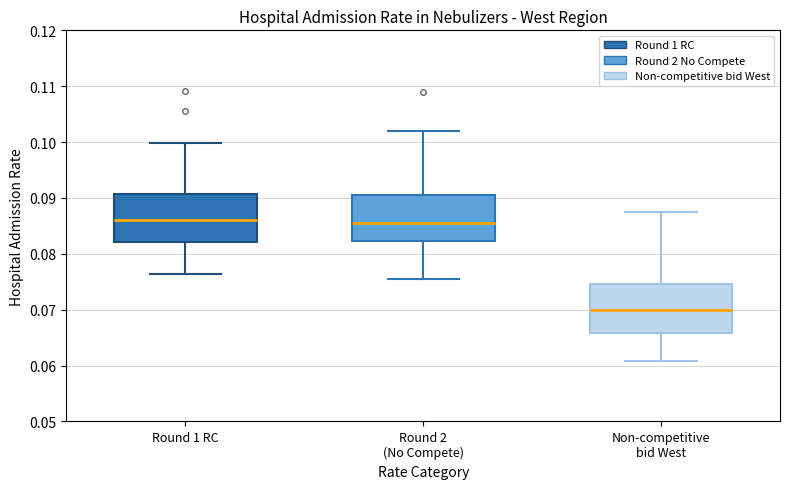

Reading left to right, transcribe this box plot: for each box, give where its median line is, the range the box spans, and where its two whiskers end, as read against the y-axis. The values are not printed on the chart, so give them approximately, as read against the axis.

Round 1 RC: median 0.086, box 0.082 to 0.091, whiskers 0.076 to 0.100
Round 2 (No Compete): median 0.085, box 0.082 to 0.090, whiskers 0.075 to 0.102
Non-competitive bid West: median 0.070, box 0.066 to 0.075, whiskers 0.061 to 0.088